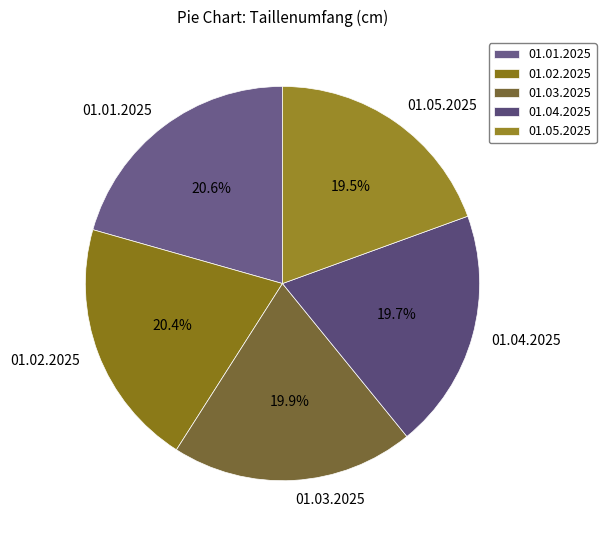

Does 01.04.2025 represent more than half of the total?

No